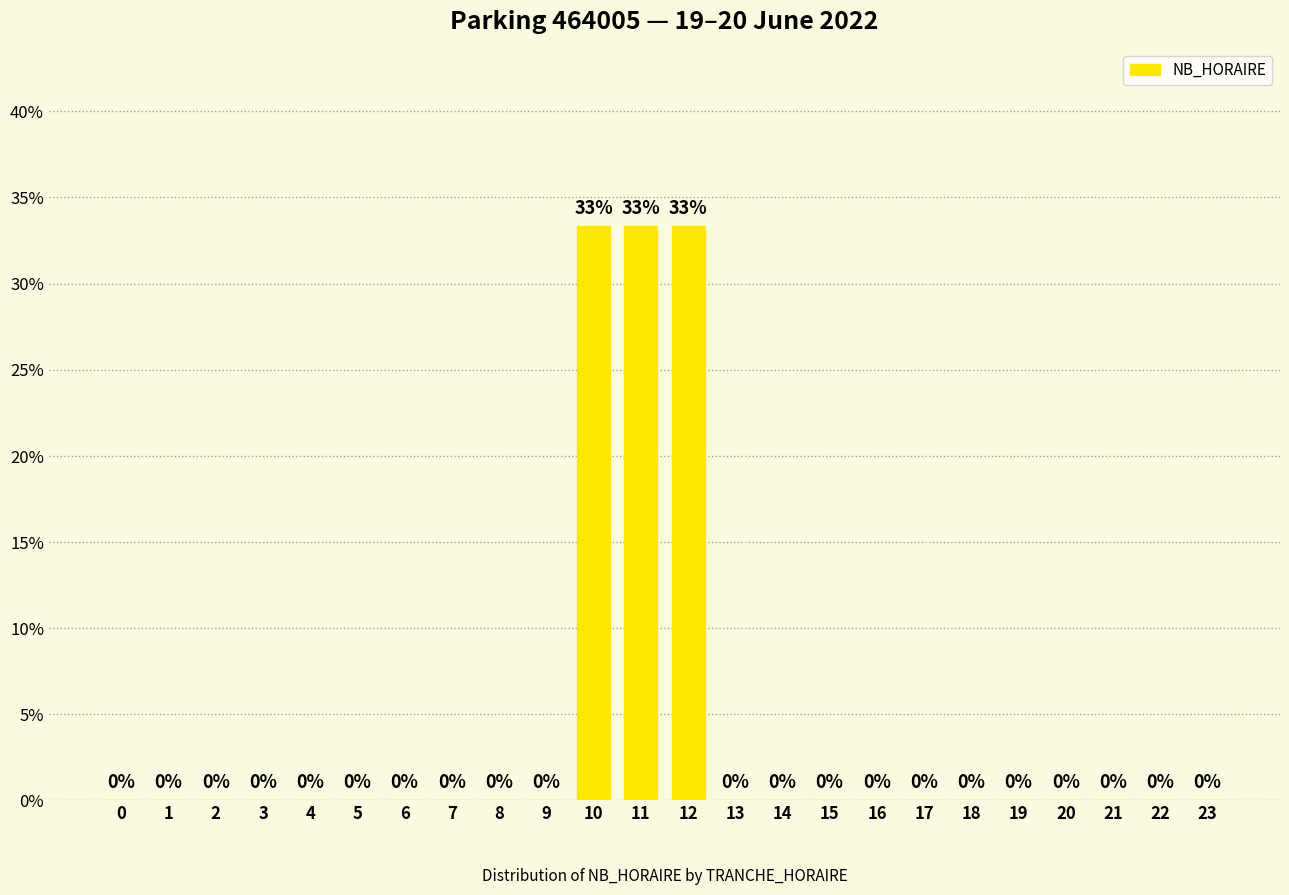

Between 11 and 23, which is larger?

11